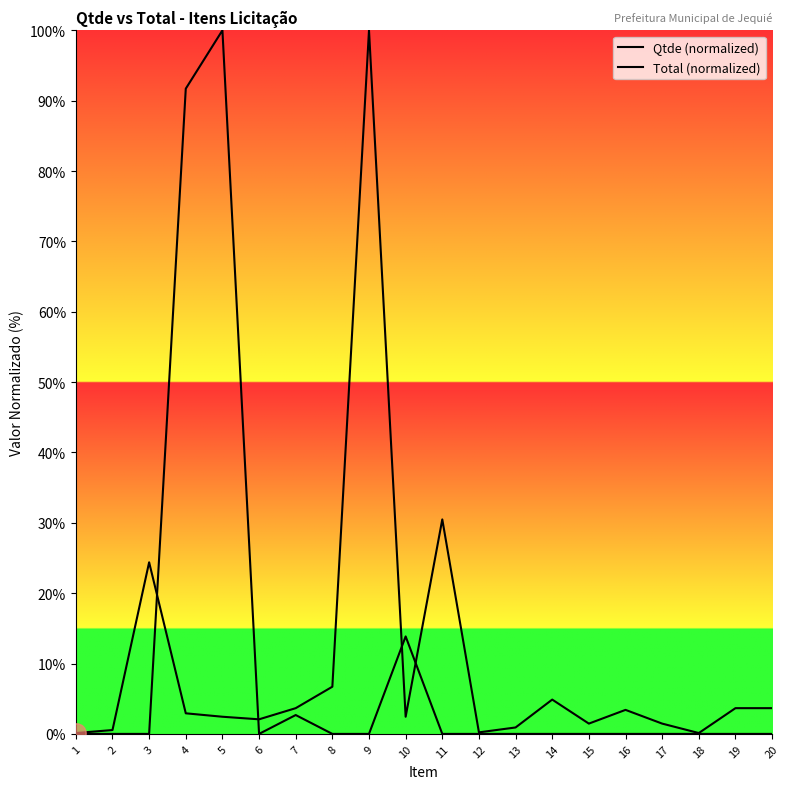

Is the value of Qtde (normalized) at 17 greater than the value of Total (normalized) at 8?

Yes